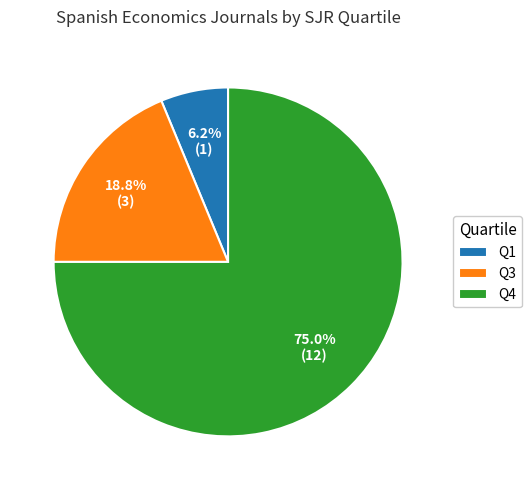

Which category accounts for the majority?

Q4